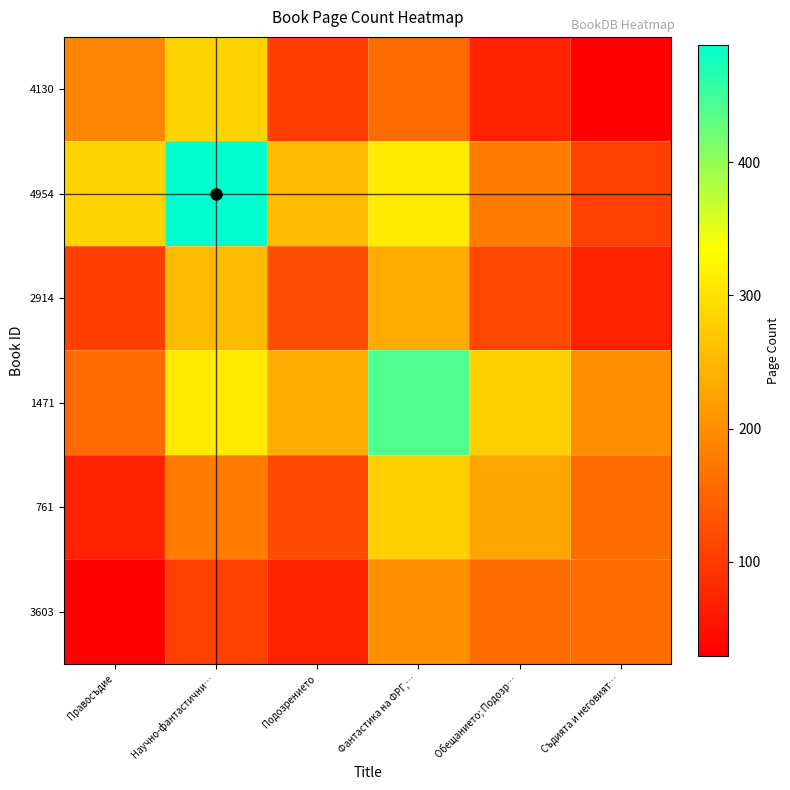

What is the total value across all series at Фантастика на ФРГ,…?

1620.7